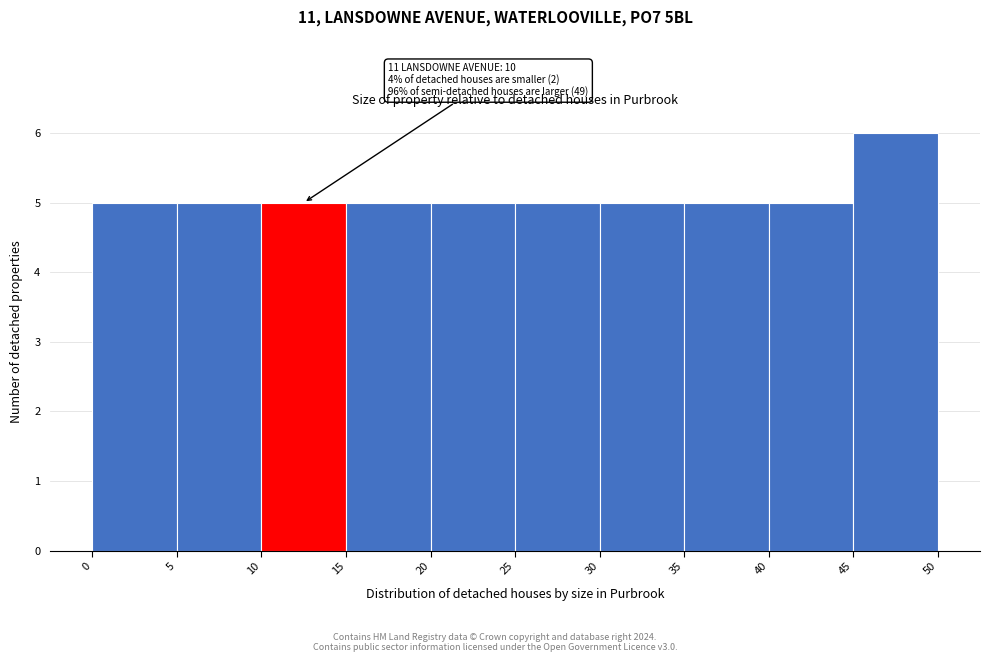

Which range on the x-axis has the tallest bar?

45 to 50